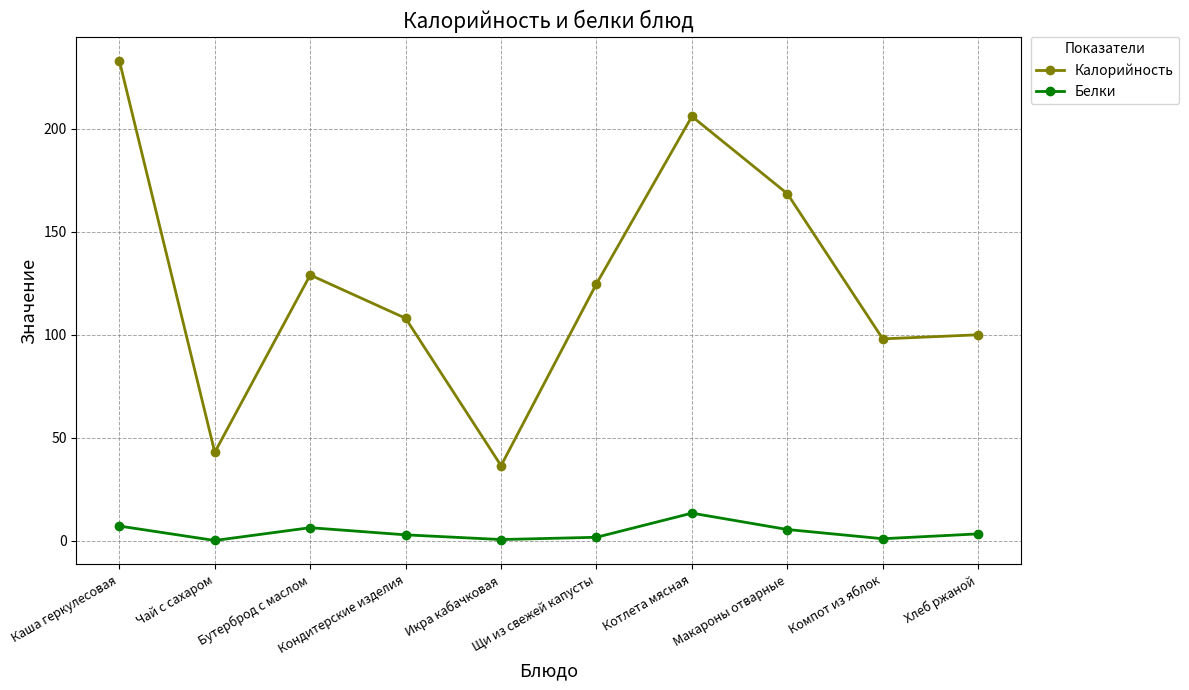

The value of Калорийность at Бутерброд с маслом is 129.0. True or false?

True